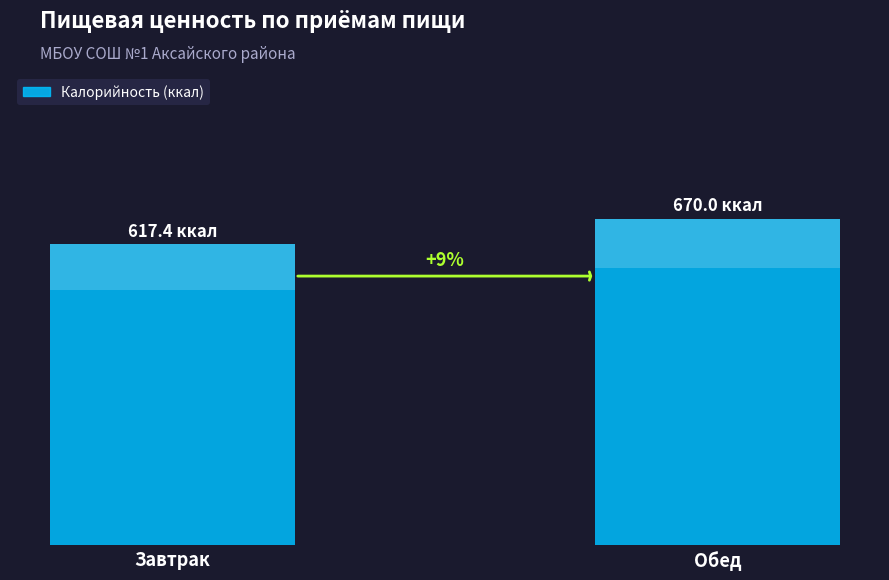

Approximately how many times larger is the value at Обед compared to Завтрак?

1.1